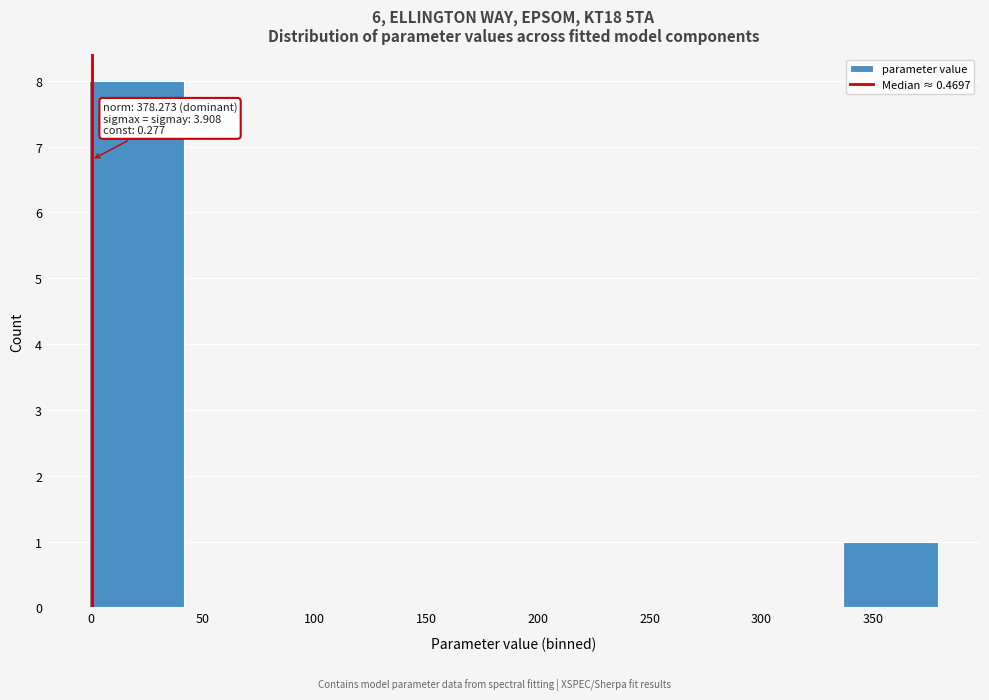

Which range on the x-axis has the tallest bar?

0 to 40